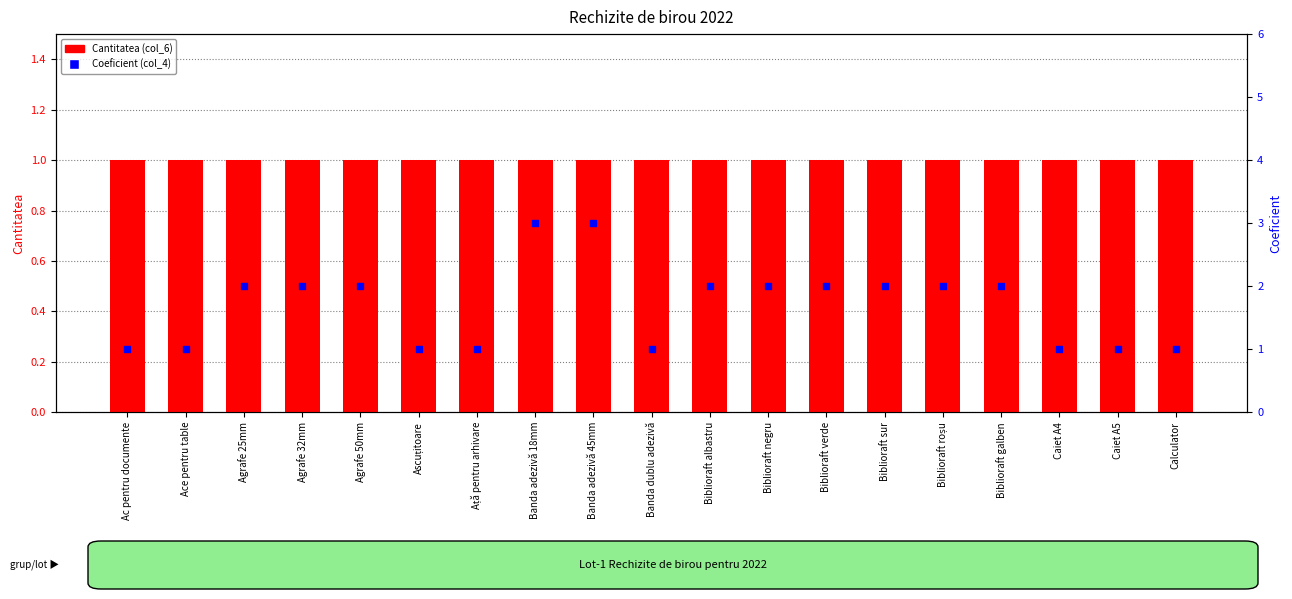

What is the total value across all series at Calculator?

2